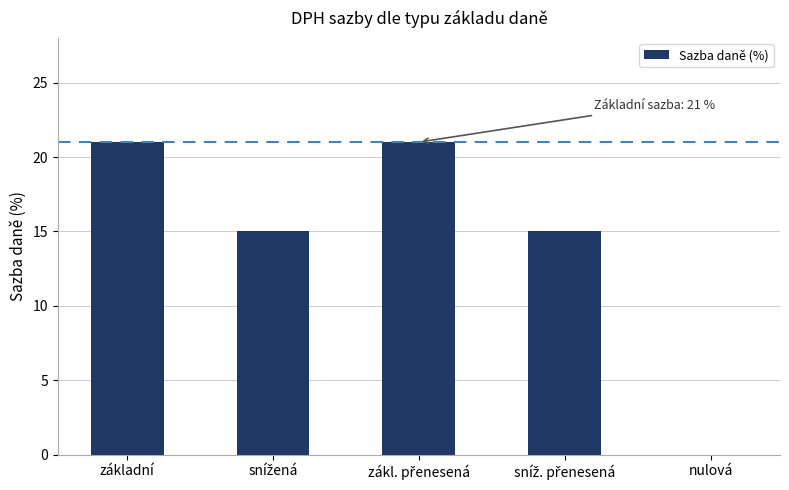

What is the maximum value shown in the chart?

21